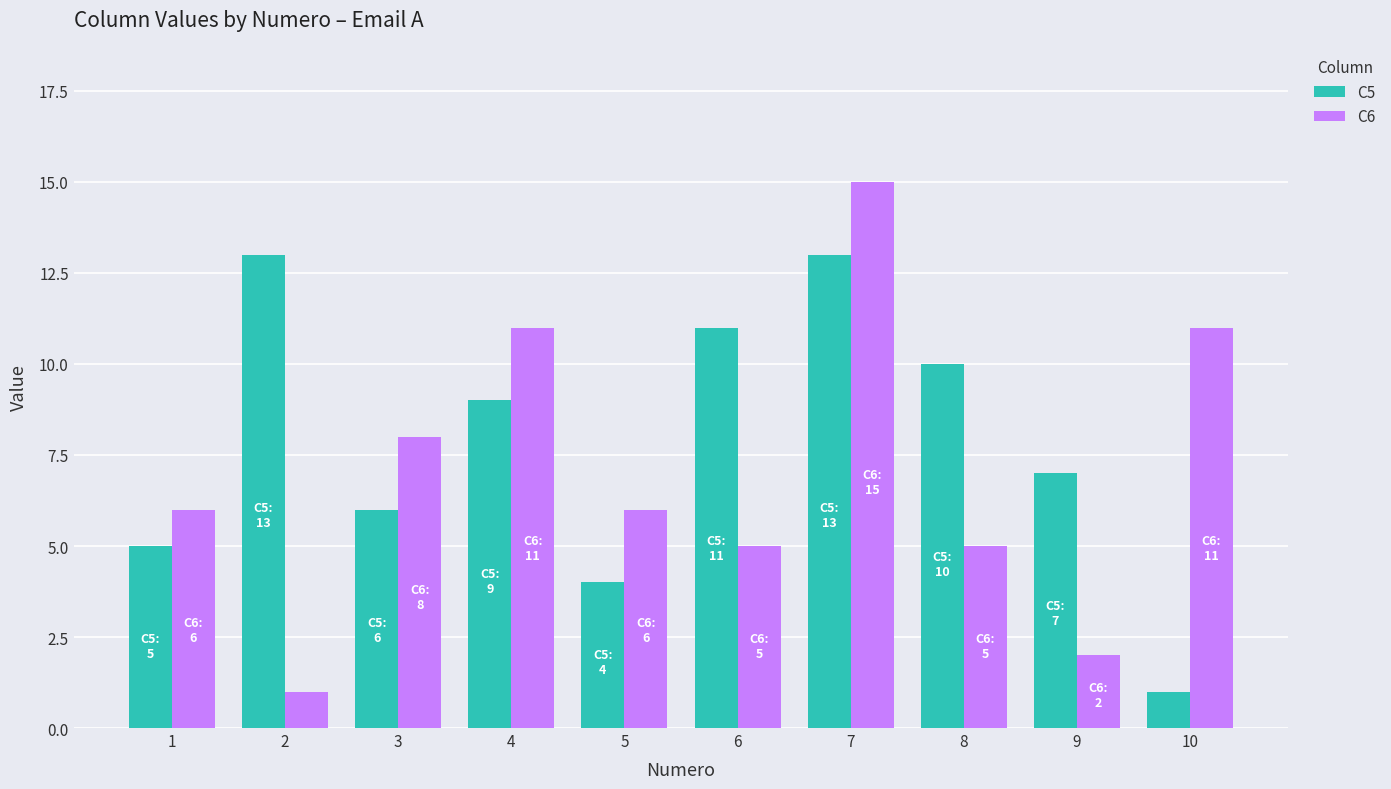

Which category has the lowest value in the C6 series?

2